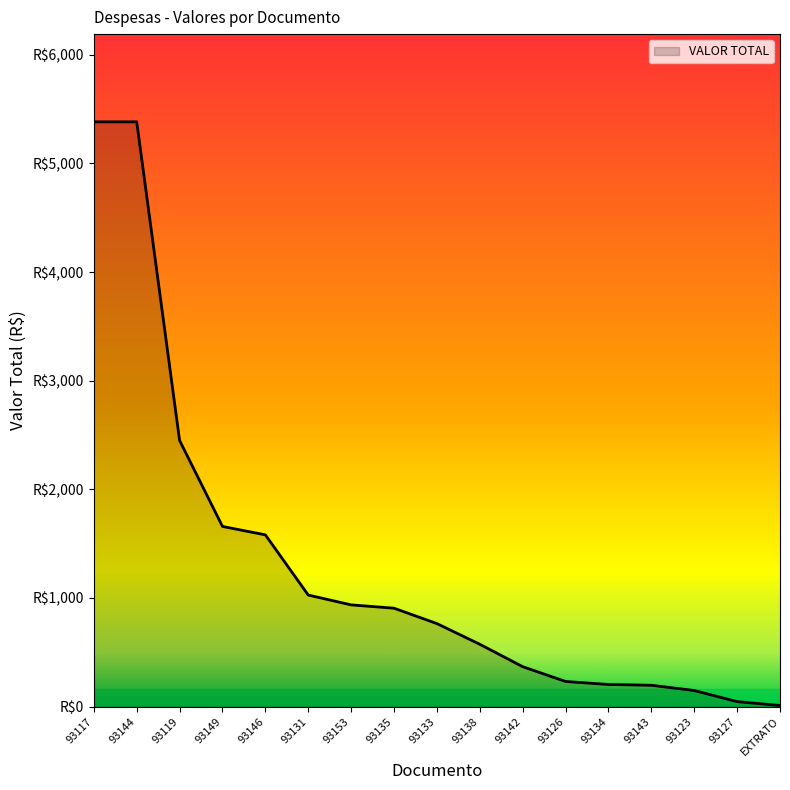

What is the label of the 7th point from the left?

93153